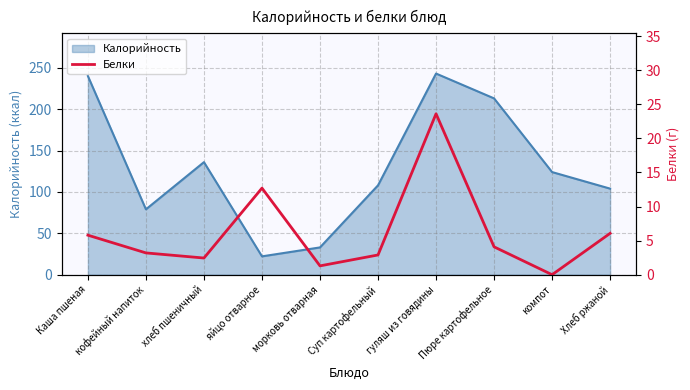

The chart shows a value of 5.2 at кофейный напиток. True or false?

False